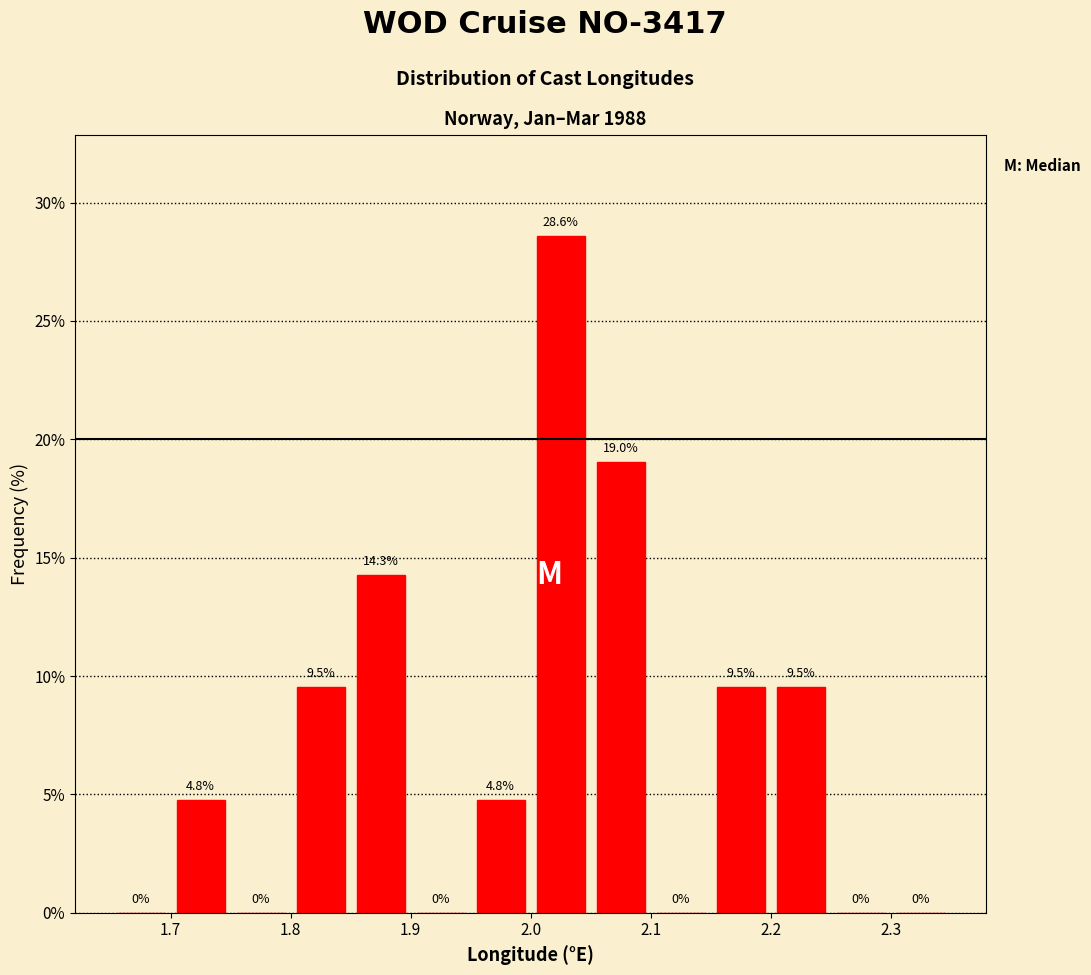

Reading left to right, transcribe this chart: for each bar, give the range it covers on the x-axis and its height.

1.65 to 1.70: 0.0
1.70 to 1.75: 4.8
1.75 to 1.80: 0.0
1.80 to 1.85: 9.5
1.85 to 1.90: 14.3
1.90 to 1.95: 0.0
1.95 to 2.00: 4.8
2.00 to 2.05: 28.6
2.05 to 2.10: 19.0
2.10 to 2.15: 0.0
2.15 to 2.20: 9.5
2.20 to 2.25: 9.5
2.25 to 2.30: 0.0
2.30 to 2.35: 0.0